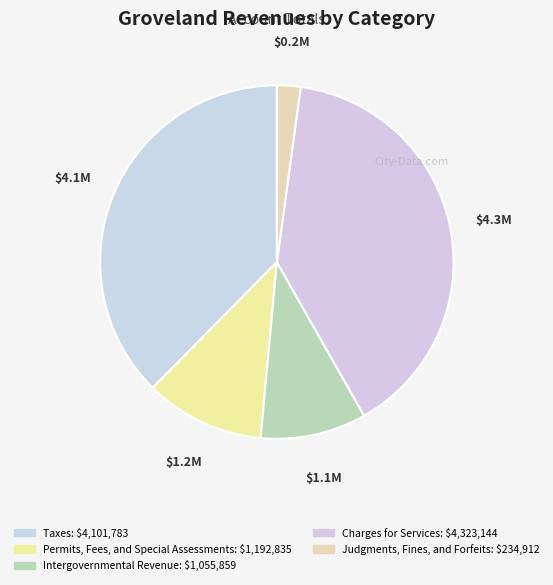

Is there a majority slice in this chart?

No